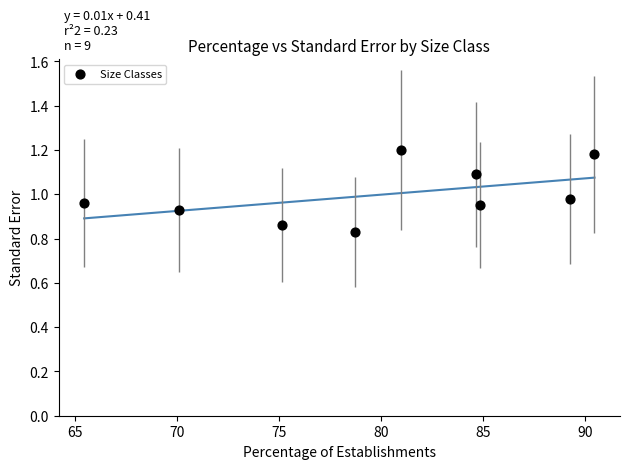

What is the range of X values (max minus min)?

25.0